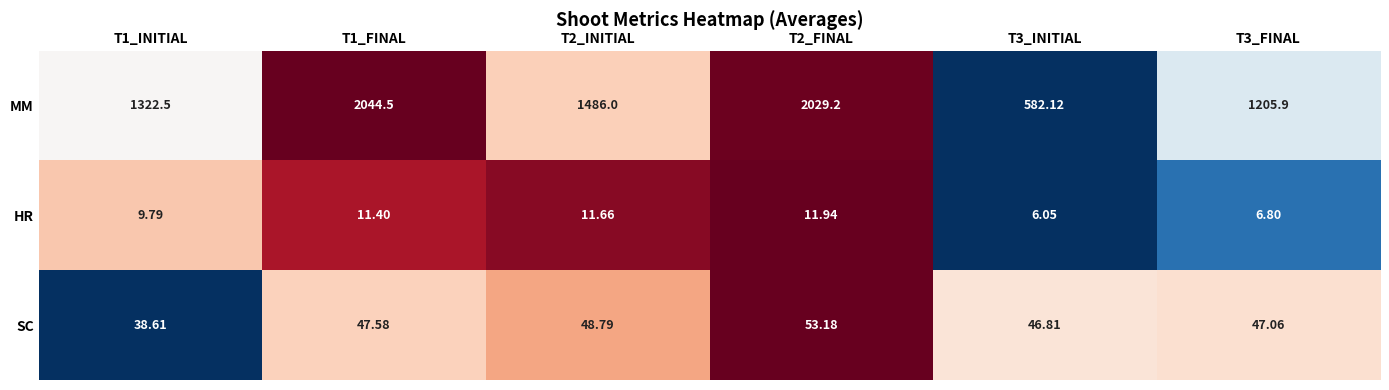

Rank the series by their maximum value, from highest to lowest.

MM, SC, HR